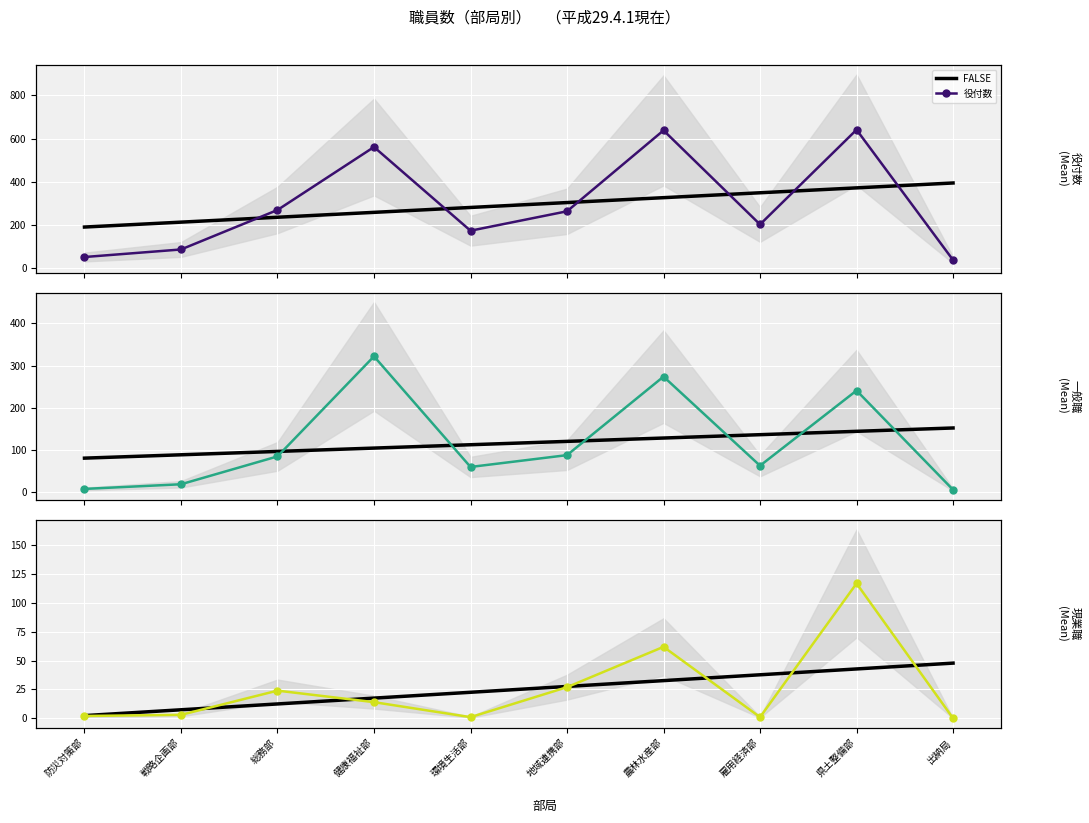

How many intersections are there between FALSE and 現業職?

6